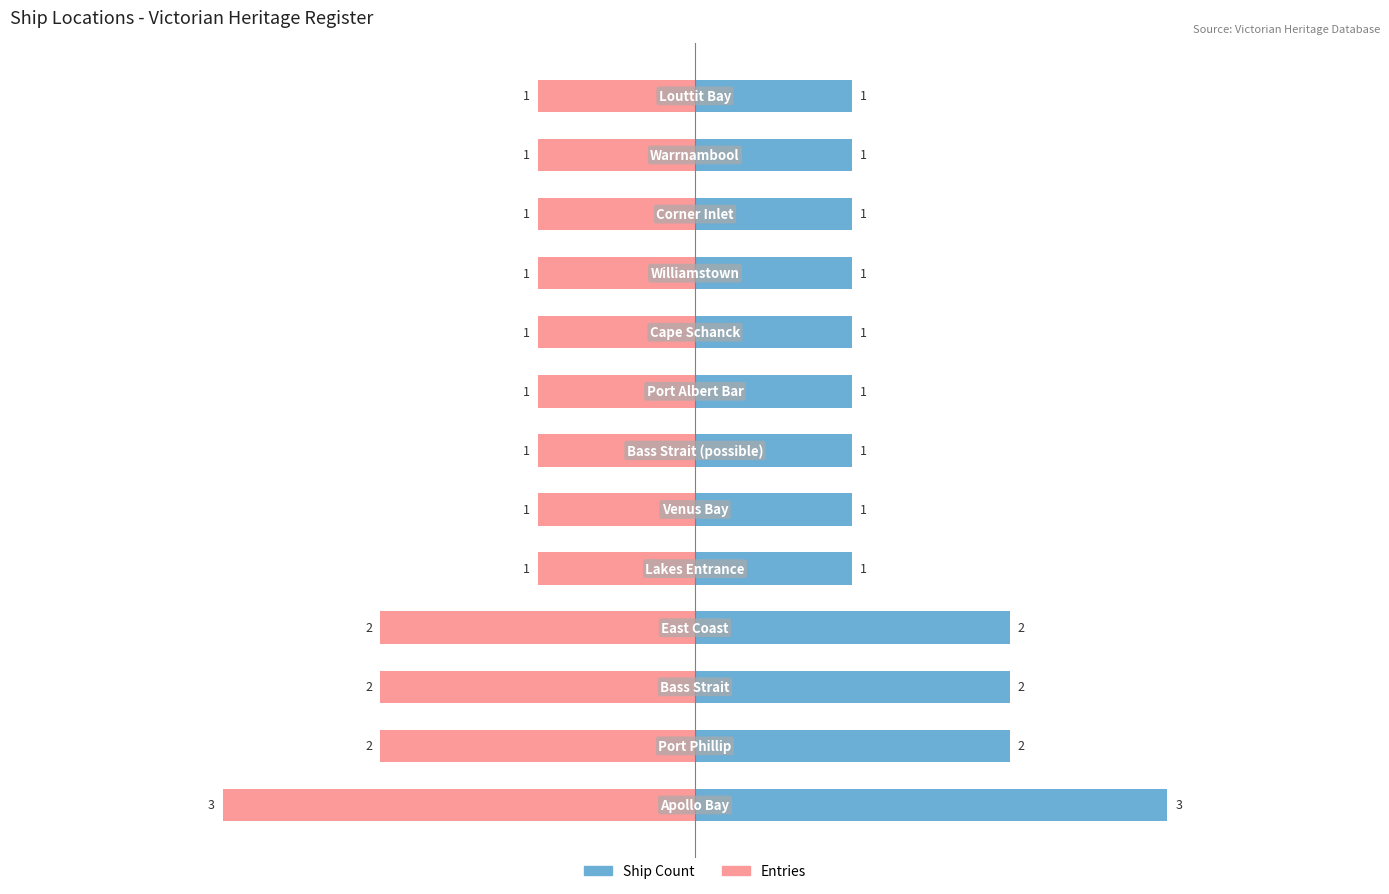

What is the value of the Ship Count bar at the 10th from the left?

1